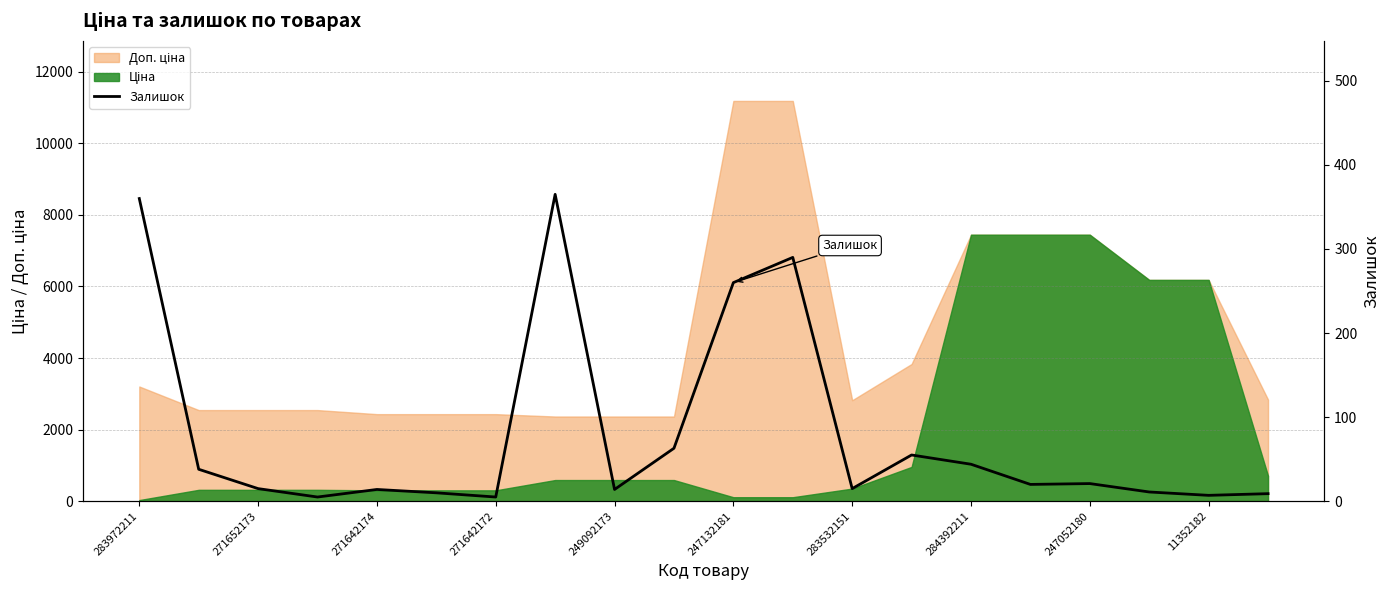

Rank the categories by value from highest to lowest.

284392211, 283972211, 11, 10, 11352182, 13, 14, 271652173, 16, 15, 271642174, 12, 249092173, 247052180, 17, 247132181, 19, 18, 271642172, 283532151